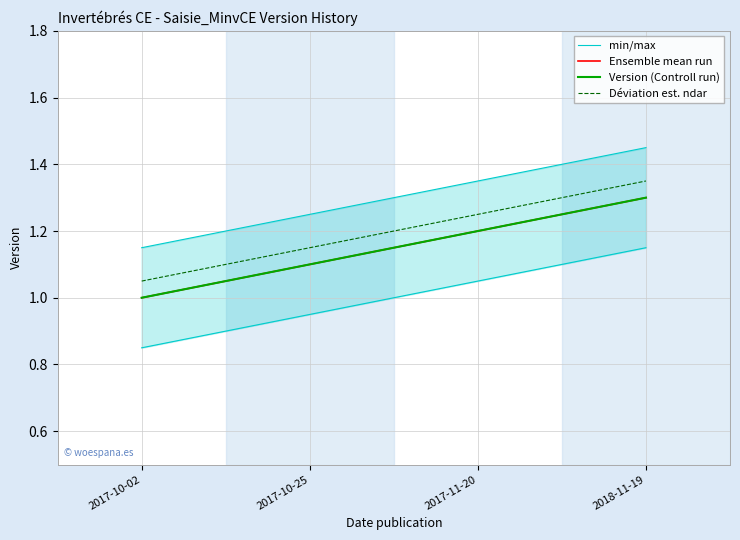

How many Déviation est. ndar values are between 1 and 2?

4